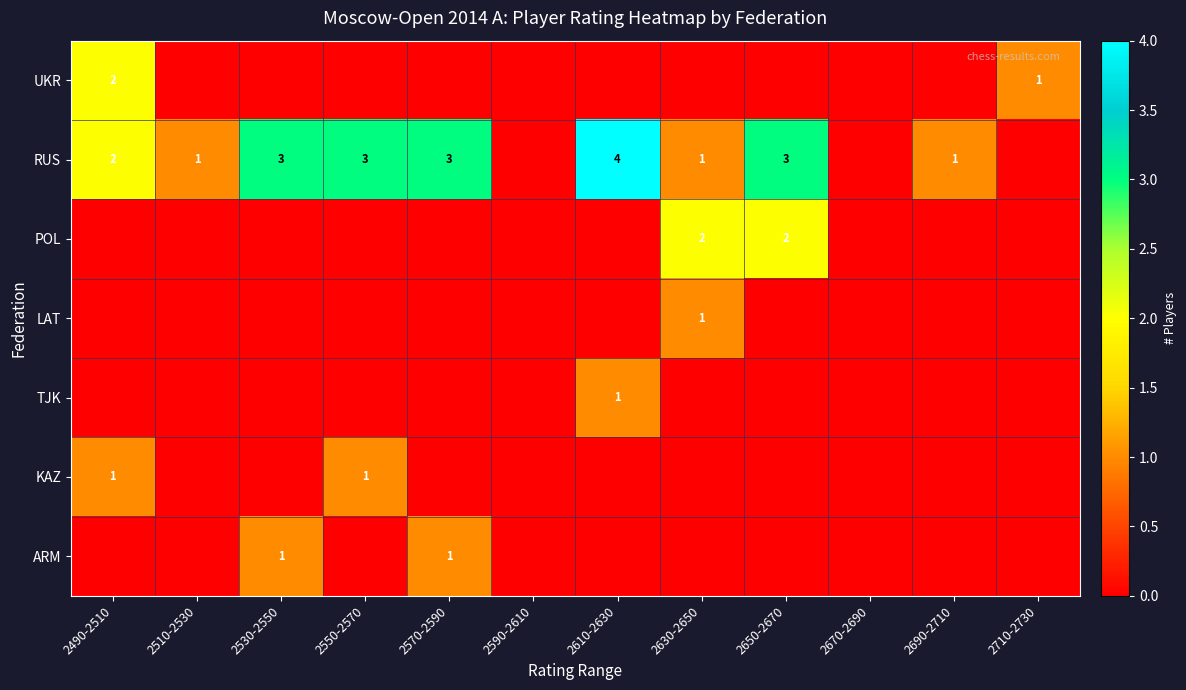

Between 2650-2670 and 2710-2730, which is larger?

2710-2730